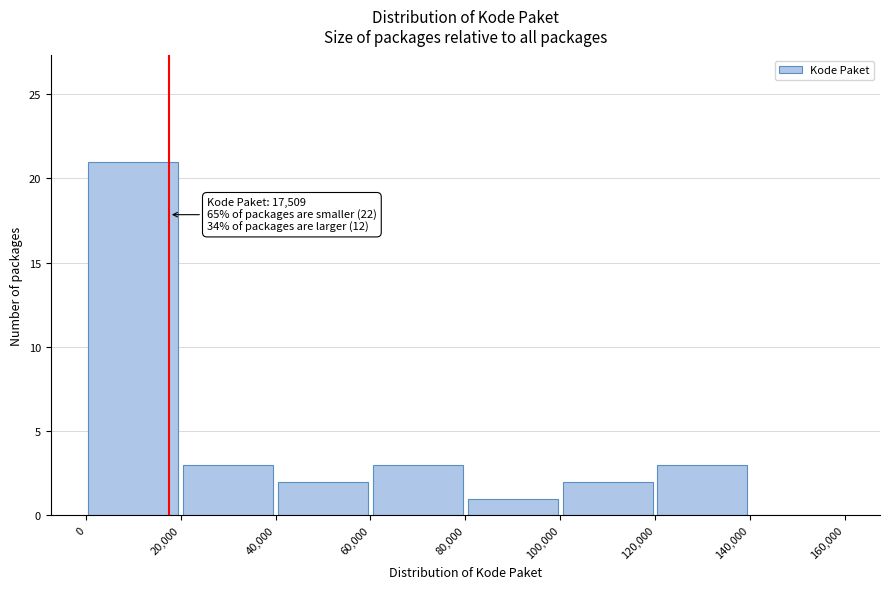

Which range on the x-axis has the tallest bar?

0 to 20,000